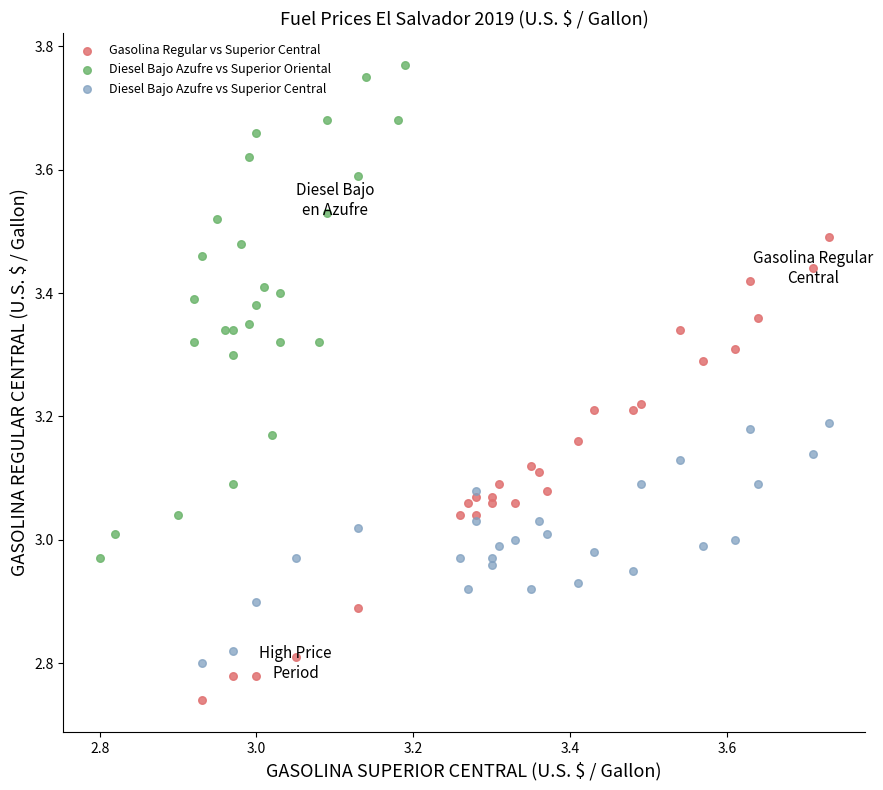

Which series reaches the maximum Y coordinate?

Diesel Bajo Azufre vs Superior Oriental